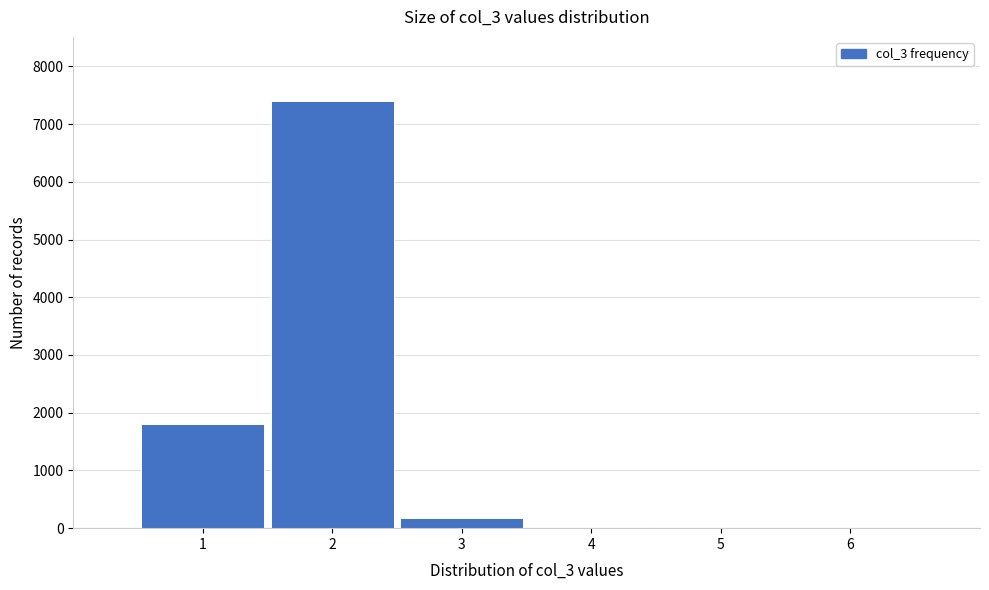

What is the sum of all values?

9408